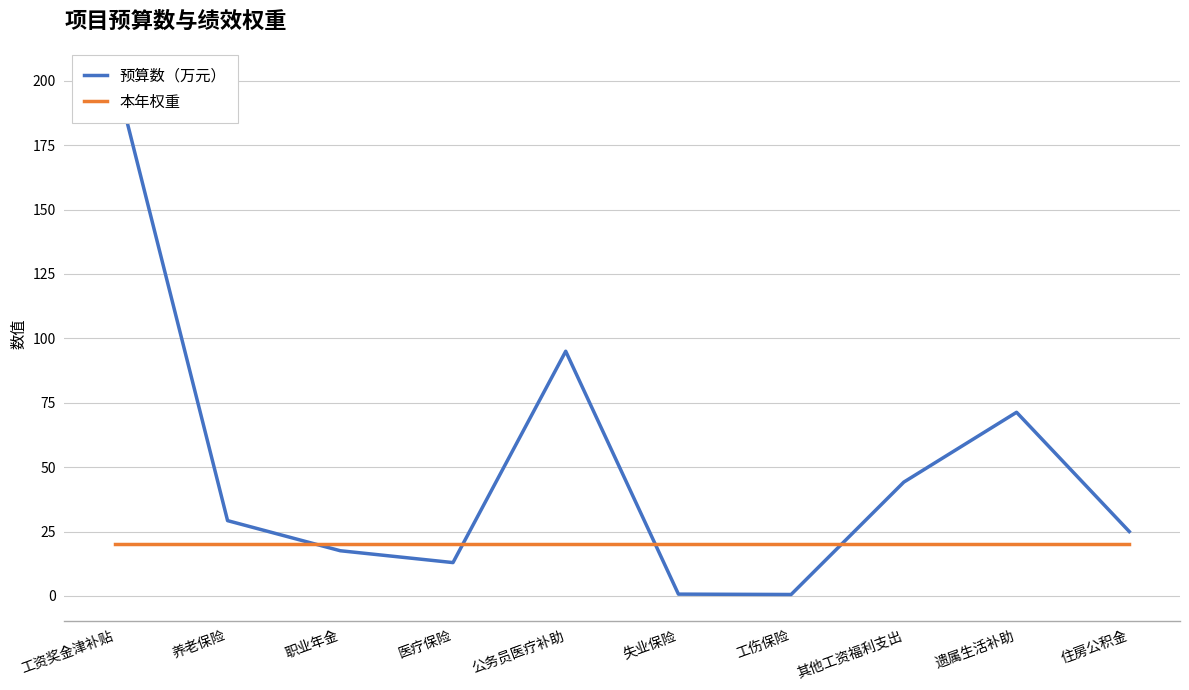

What is the sum of all 本年权重 values?

200.0